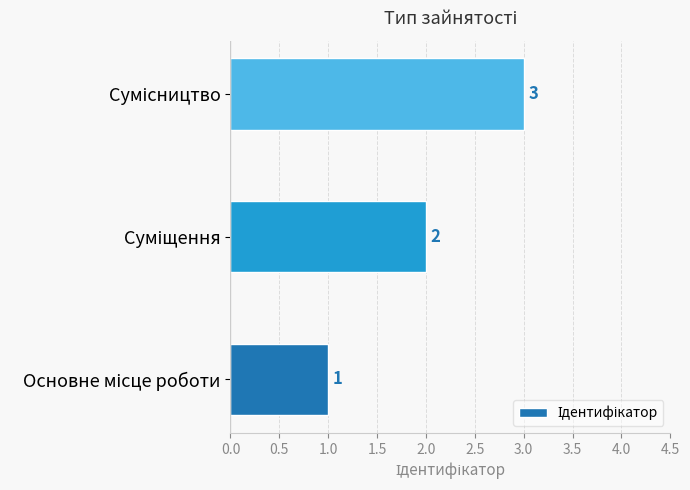

What is the average value?

2